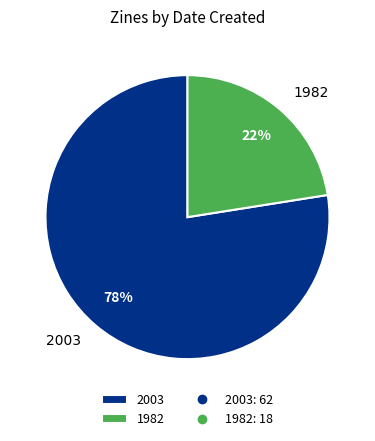

Which has a higher value, 2003 or 1982?

2003